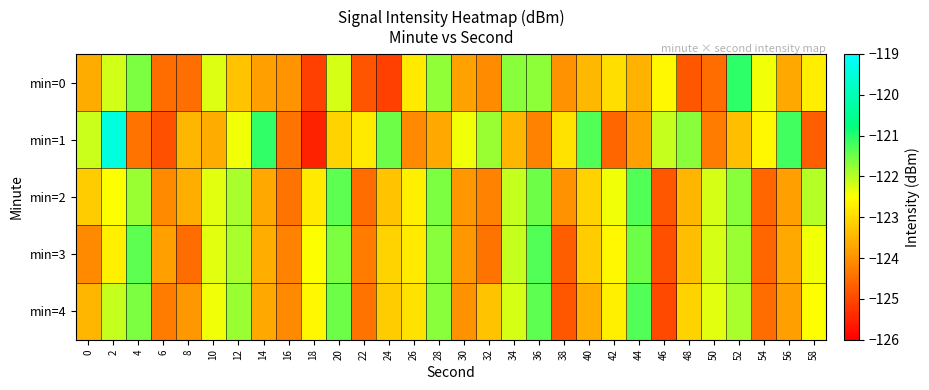

Reading right to left, extract all data points from this chart.

min=0: 58=-122.7	56=-123.7	54=-122.4	52=-121.1	50=-124.5	48=-124.8	46=-122.6	44=-123.6	42=-123.0	40=-123.5	38=-124.0	36=-121.7	34=-121.7	32=-124.1	30=-123.8	28=-121.7	26=-122.8	24=-125.1	22=-124.8	20=-122.2	18=-125.1	16=-124.0	14=-123.8	12=-123.3	10=-122.3	8=-124.5	6=-124.5	4=-121.6	2=-122.2	0=-123.6
min=1: 58=-124.7	56=-121.2	54=-122.6	52=-123.4	50=-124.3	48=-121.7	46=-122.1	44=-123.8	42=-124.6	40=-121.3	38=-122.9	36=-124.2	34=-123.5	32=-121.8	30=-122.4	28=-123.7	26=-124.1	24=-121.5	22=-122.8	20=-123.1	18=-125.5	16=-124.4	14=-121.1	12=-122.4	10=-123.6	8=-123.5	6=-124.9	4=-124.4	2=-119.5	0=-122.1
min=2: 58=-122.0	56=-123.8	54=-124.6	52=-121.7	50=-122.2	48=-123.5	46=-124.8	44=-121.3	42=-122.4	40=-123.1	38=-124.0	36=-121.5	34=-122.1	32=-124.2	30=-123.9	28=-121.6	26=-122.7	24=-123.3	22=-124.5	20=-121.4	18=-122.8	16=-124.4	14=-123.7	12=-121.9	10=-122.3	8=-123.6	6=-124.1	4=-121.8	2=-122.5	0=-123.2
min=3: 58=-122.4	56=-123.7	54=-124.6	52=-121.8	50=-122.2	48=-123.4	46=-124.9	44=-121.5	42=-122.6	40=-123.2	38=-124.7	36=-121.3	34=-122.1	32=-124.4	30=-123.9	28=-121.7	26=-122.8	24=-123.1	22=-124.3	20=-121.6	18=-122.5	16=-124.2	14=-123.6	12=-121.9	10=-122.3	8=-124.5	6=-123.8	4=-121.4	2=-122.7	0=-124.1
min=4: 58=-122.5	56=-123.8	54=-124.5	52=-121.9	50=-122.3	48=-123.1	46=-125.0	44=-121.3	42=-122.7	40=-123.6	38=-124.8	36=-121.4	34=-122.2	32=-123.3	30=-124.0	28=-121.7	26=-122.9	24=-123.2	22=-124.4	20=-121.5	18=-122.6	16=-124.1	14=-123.7	12=-121.8	10=-122.4	8=-123.9	6=-124.3	4=-121.6	2=-122.1	0=-123.5